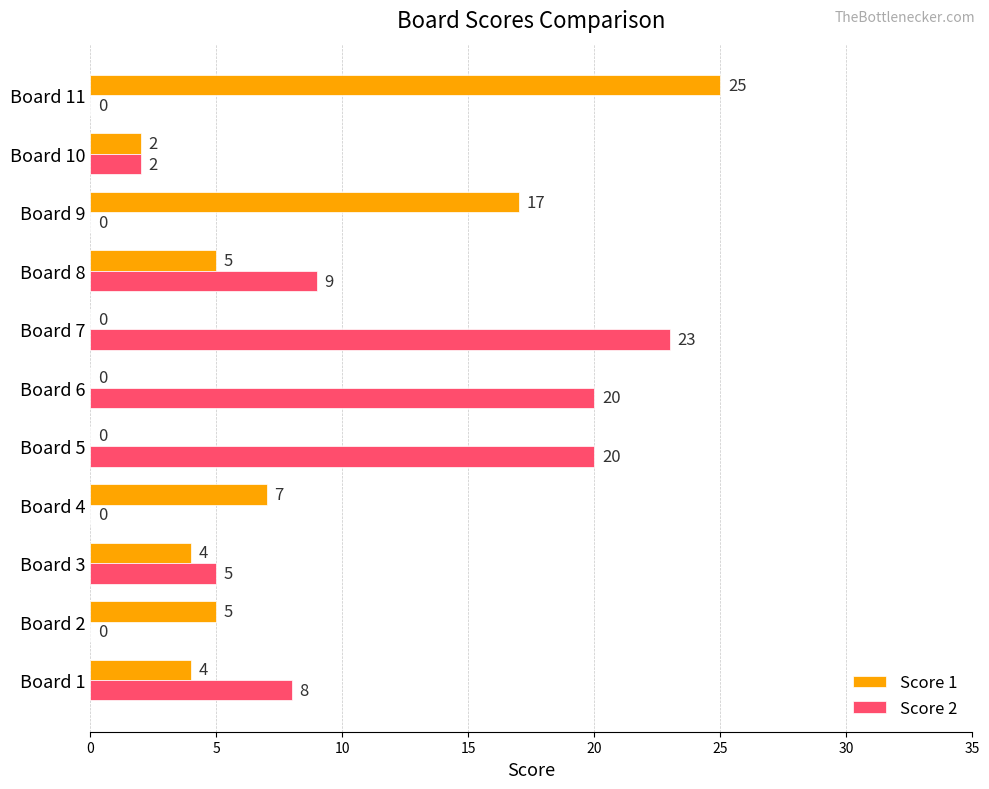

At which category is the sum across all series the highest?

Board 11